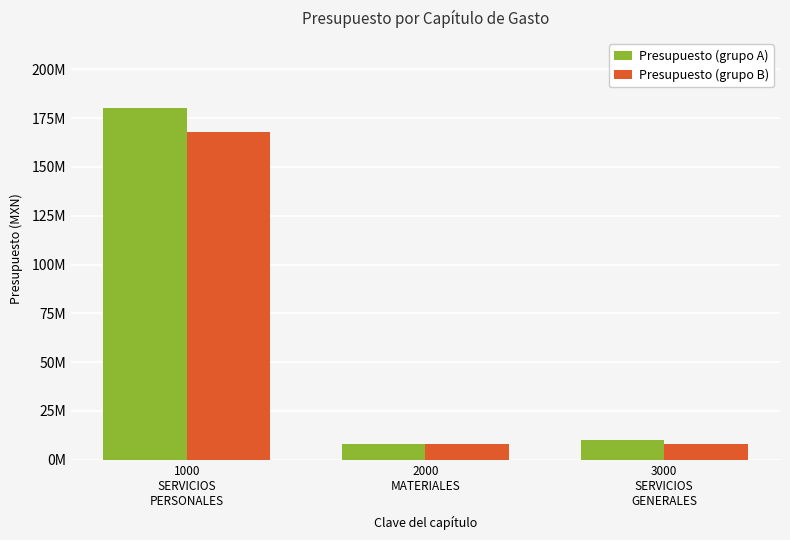

What is the difference between the maximum and minimum values in the Presupuesto (grupo B) series?

159990557.9